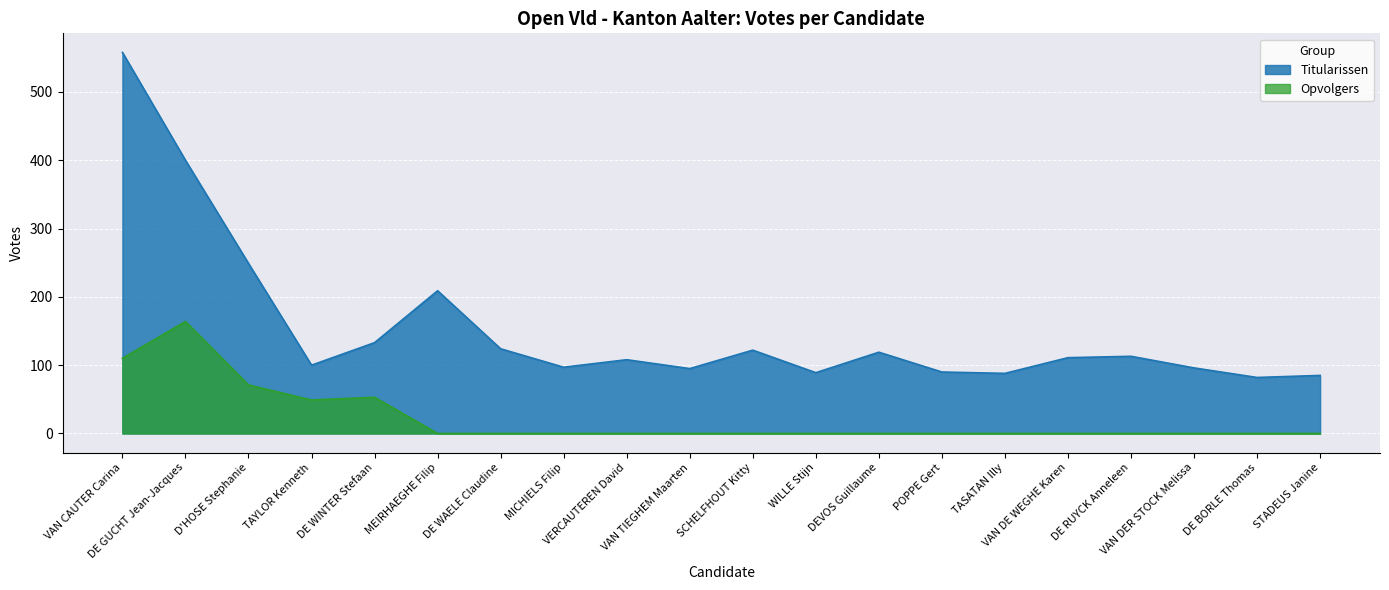

Reading left to right, what are all the values shown in this chart?

Titularissen: 558	400	249	100	133	209	124	97	108	95	122	89	119	90	88	111	113	96	82	85
Opvolgers: 110	164	71	49	53	0	0	0	0	0	0	0	0	0	0	0	0	0	0	0